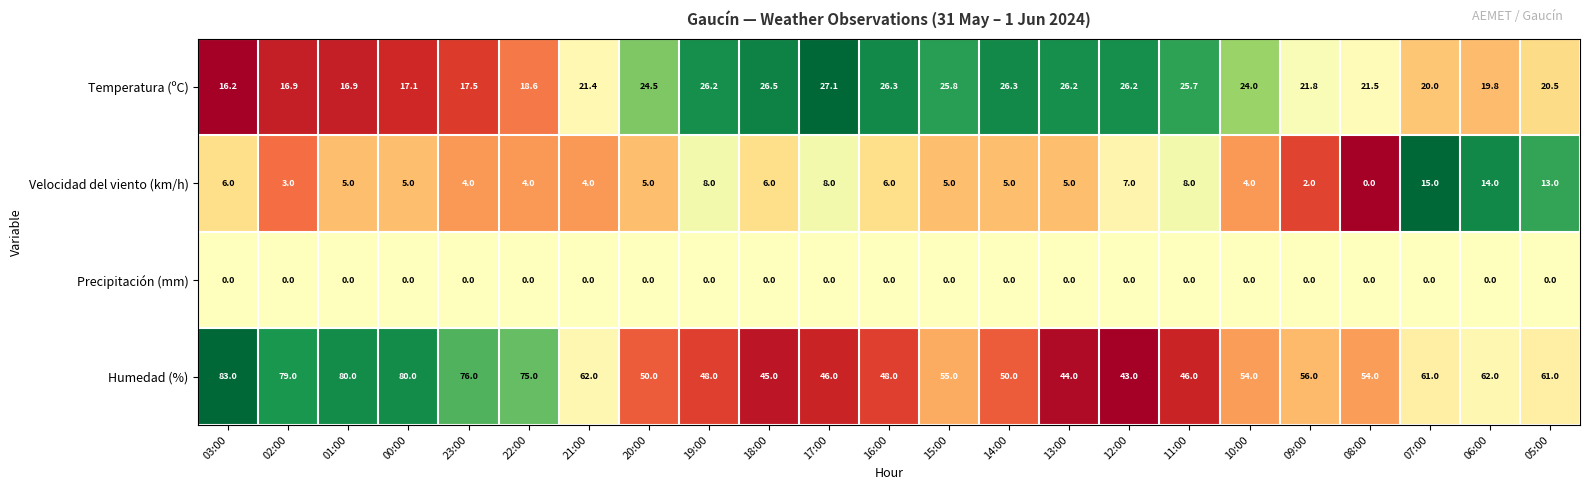

What is the total value across all series at 08:00?

75.5